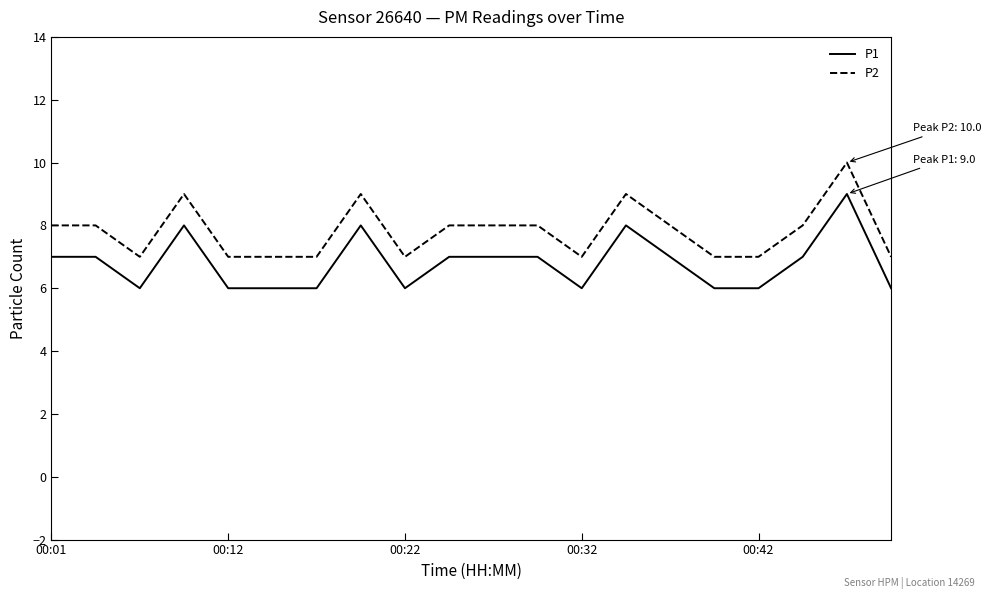

True or false: P1 and P2 intersect in this chart.

False